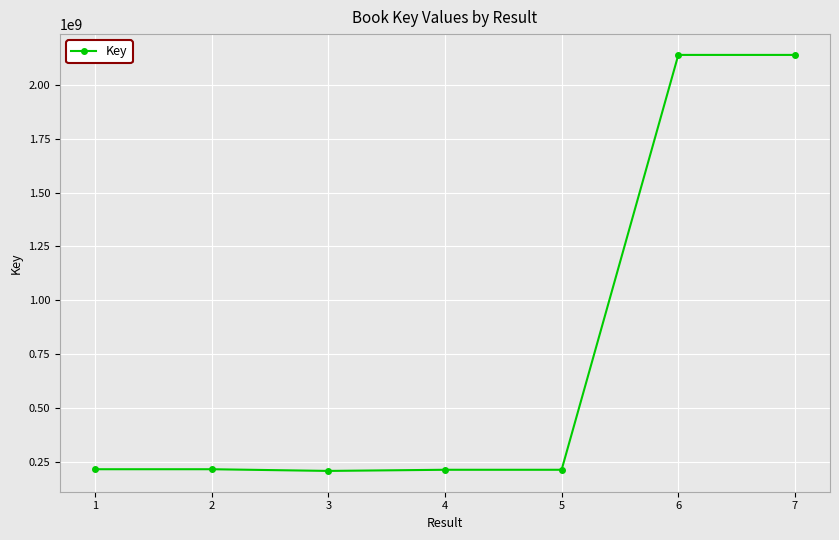

The value at 6 is 2140073724. True or false?

True